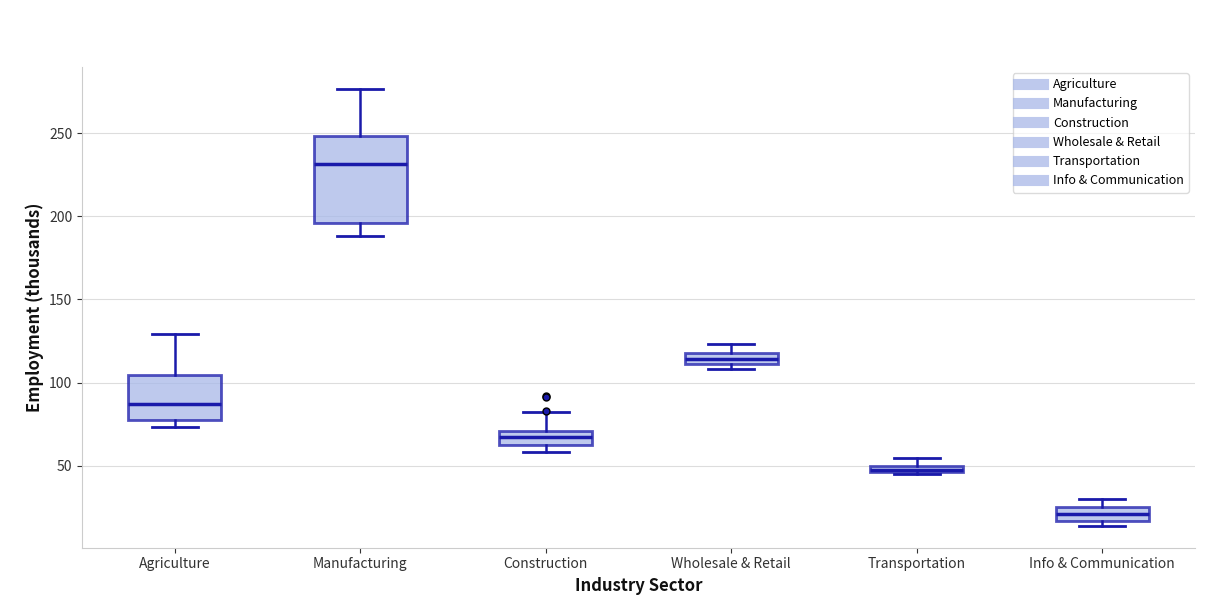

Which box is the tallest, from its lower edge to its upper edge?

Manufacturing